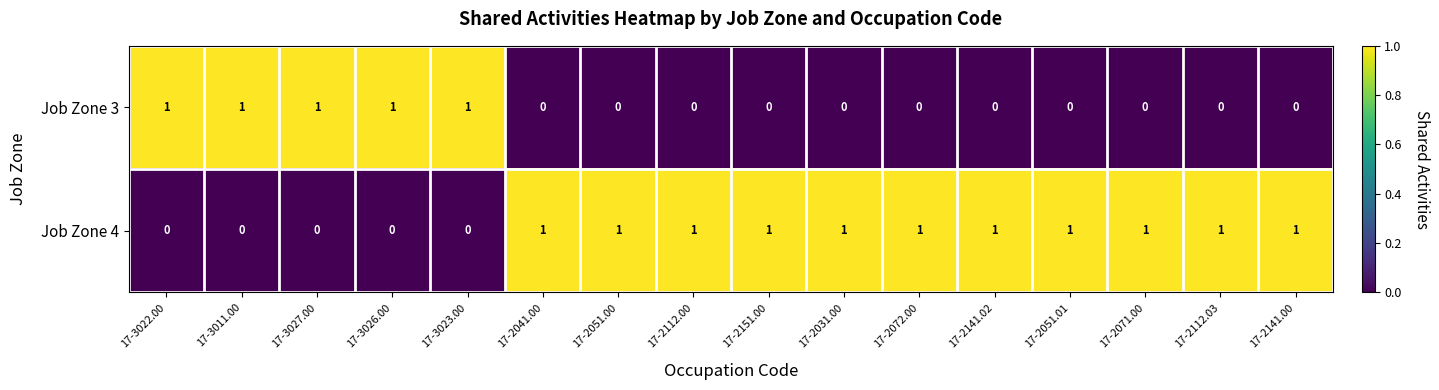

Count the Job Zone 3 values in the range 0 to 1.

16